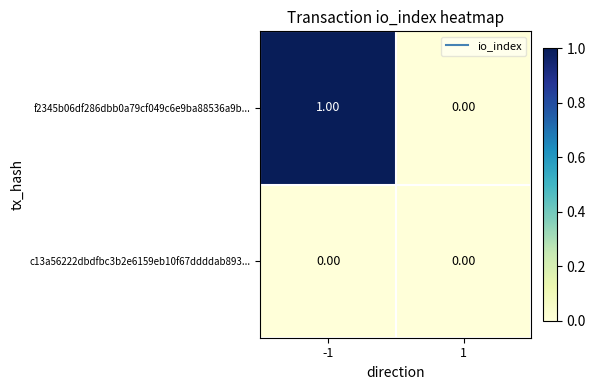

Which series has the largest total across all categories?

f2345b06df286dbb0a79cf049c6e9ba88536a9b...